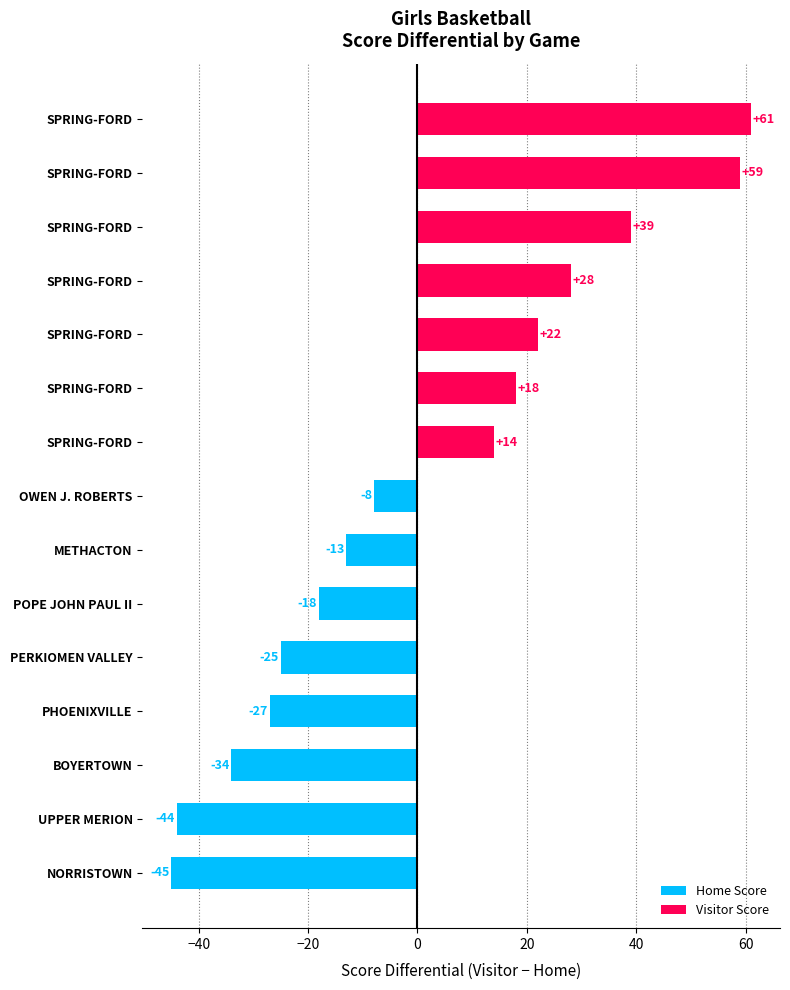

Count the number of categories in the chart.

15